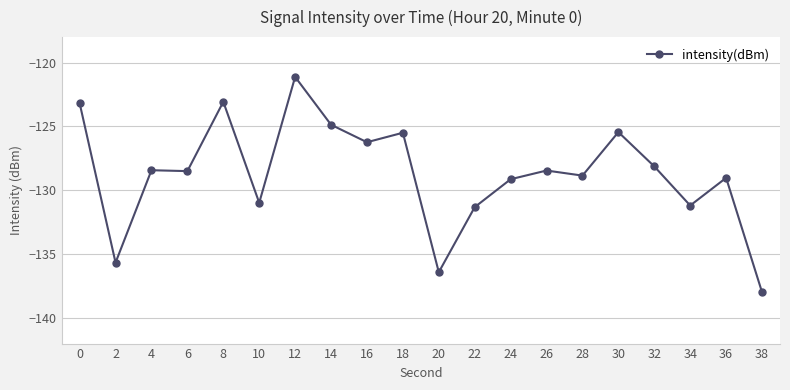

At which category does the data reach its first local valley?

2